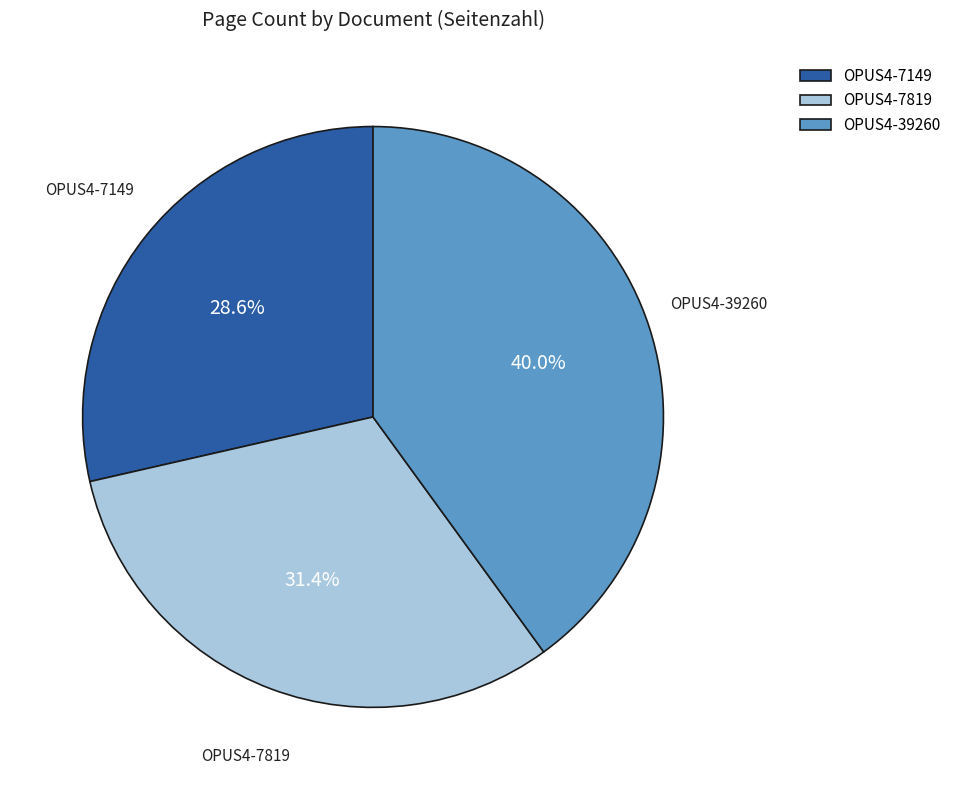

Which has a higher value, OPUS4-7819 or OPUS4-39260?

OPUS4-39260